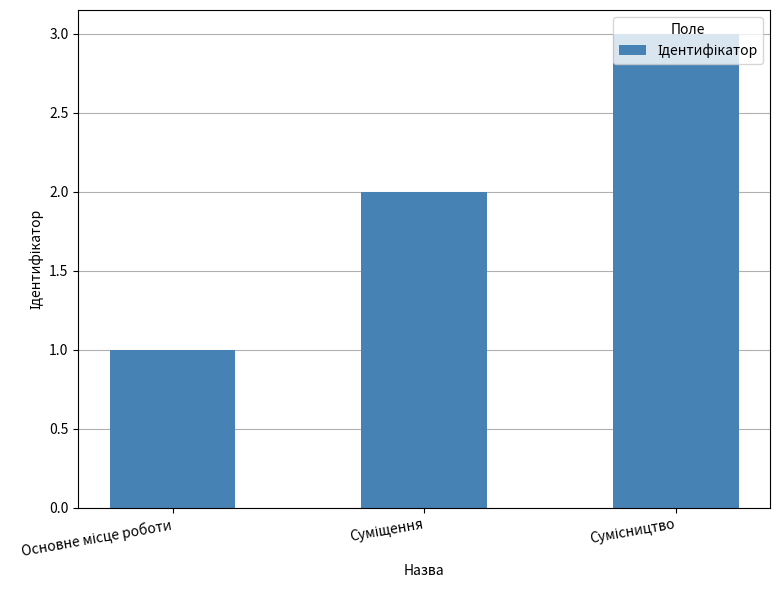

How many values are between 1 and 3?

3